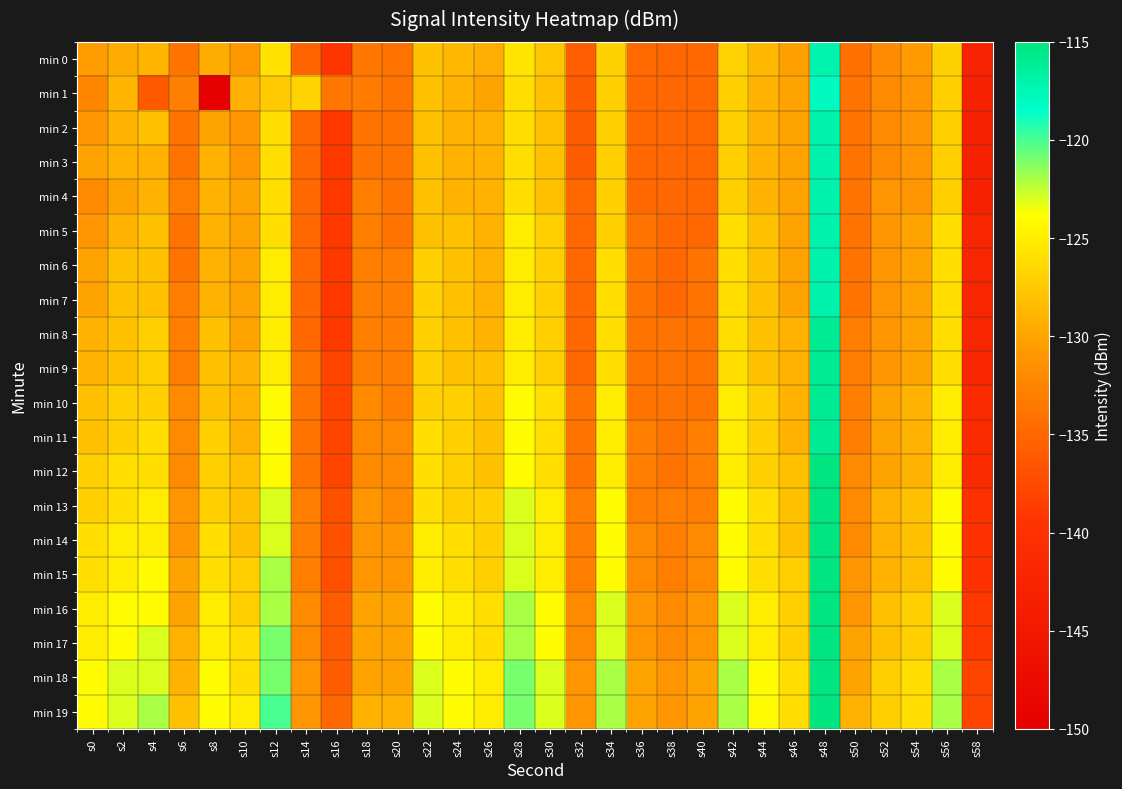

Reading left to right, list all the values displayed in this chart.

min 0: s0=-130.4	s2=-129.5	s4=-128.8	s6=-133.9	s8=-129.4	s10=-130.8	s12=-125.7	s14=-135.3	s16=-139.2	s18=-133.7	s20=-134.1	s22=-127.9	s24=-128.6	s26=-129.3	s28=-125.5	s30=-127.7	s32=-135.7	s34=-126.9	s36=-134.8	s38=-135.2	s40=-135.0	s42=-126.9	s44=-128.5	s46=-130.2	s48=-117.1	s50=-134.2	s52=-131.9	s54=-130.6	s56=-126.9	s58=-142.7
min 1: s0=-132.2	s2=-128.8	s4=-136.2	s6=-132.8	s8=-149.6	s10=-129.1	s12=-127.5	s14=-126.7	s16=-133.7	s18=-133.3	s20=-134.0	s22=-128.0	s24=-129.0	s26=-130.0	s28=-126.0	s30=-128.0	s32=-136.0	s34=-127.0	s36=-135.0	s38=-135.0	s40=-135.0	s42=-127.0	s44=-129.0	s46=-130.0	s48=-118.0	s50=-134.0	s52=-132.0	s54=-131.0	s56=-127.0	s58=-143.0
min 2: s0=-131.0	s2=-129.0	s4=-128.0	s6=-134.0	s8=-130.0	s10=-131.0	s12=-126.0	s14=-135.0	s16=-139.0	s18=-134.0	s20=-134.0	s22=-128.0	s24=-129.0	s26=-129.0	s28=-126.0	s30=-128.0	s32=-136.0	s34=-127.0	s36=-135.0	s38=-135.0	s40=-135.0	s42=-127.0	s44=-129.0	s46=-130.0	s48=-117.0	s50=-134.0	s52=-132.0	s54=-131.0	s56=-127.0	s58=-143.0
min 3: s0=-130.0	s2=-129.0	s4=-129.0	s6=-134.0	s8=-129.0	s10=-131.0	s12=-126.0	s14=-135.0	s16=-139.0	s18=-134.0	s20=-134.0	s22=-128.0	s24=-129.0	s26=-129.0	s28=-126.0	s30=-128.0	s32=-136.0	s34=-127.0	s36=-135.0	s38=-135.0	s40=-135.0	s42=-127.0	s44=-129.0	s46=-130.0	s48=-117.0	s50=-134.0	s52=-132.0	s54=-131.0	s56=-127.0	s58=-143.0
min 4: s0=-132.0	s2=-130.0	s4=-129.0	s6=-133.0	s8=-129.0	s10=-130.0	s12=-126.0	s14=-135.0	s16=-139.0	s18=-133.0	s20=-134.0	s22=-128.0	s24=-129.0	s26=-129.0	s28=-126.0	s30=-128.0	s32=-135.0	s34=-127.0	s36=-135.0	s38=-135.0	s40=-135.0	s42=-127.0	s44=-129.0	s46=-130.0	s48=-117.0	s50=-134.0	s52=-131.0	s54=-131.0	s56=-127.0	s58=-143.0
min 5: s0=-131.0	s2=-129.0	s4=-128.0	s6=-134.0	s8=-129.0	s10=-130.0	s12=-126.0	s14=-135.0	s16=-139.0	s18=-133.0	s20=-134.0	s22=-128.0	s24=-128.0	s26=-129.0	s28=-125.0	s30=-127.0	s32=-135.0	s34=-127.0	s36=-134.0	s38=-135.0	s40=-135.0	s42=-126.0	s44=-128.0	s46=-130.0	s48=-117.0	s50=-134.0	s52=-131.0	s54=-130.0	s56=-126.0	s58=-142.0
min 6: s0=-130.0	s2=-128.0	s4=-128.0	s6=-134.0	s8=-129.0	s10=-130.0	s12=-125.0	s14=-135.0	s16=-139.0	s18=-133.0	s20=-133.0	s22=-127.0	s24=-128.0	s26=-129.0	s28=-125.0	s30=-127.0	s32=-135.0	s34=-126.0	s36=-134.0	s38=-135.0	s40=-134.0	s42=-126.0	s44=-128.0	s46=-130.0	s48=-117.0	s50=-134.0	s52=-131.0	s54=-130.0	s56=-126.0	s58=-142.0
min 7: s0=-130.0	s2=-128.0	s4=-128.0	s6=-133.0	s8=-129.0	s10=-130.0	s12=-125.0	s14=-135.0	s16=-139.0	s18=-133.0	s20=-133.0	s22=-127.0	s24=-128.0	s26=-129.0	s28=-125.0	s30=-127.0	s32=-135.0	s34=-126.0	s36=-134.0	s38=-135.0	s40=-134.0	s42=-126.0	s44=-128.0	s46=-130.0	s48=-117.0	s50=-134.0	s52=-131.0	s54=-130.0	s56=-126.0	s58=-142.0
min 8: s0=-129.0	s2=-128.0	s4=-127.0	s6=-133.0	s8=-128.0	s10=-130.0	s12=-125.0	s14=-135.0	s16=-139.0	s18=-133.0	s20=-133.0	s22=-127.0	s24=-128.0	s26=-129.0	s28=-125.0	s30=-127.0	s32=-135.0	s34=-126.0	s36=-134.0	s38=-134.0	s40=-134.0	s42=-126.0	s44=-128.0	s46=-129.0	s48=-116.0	s50=-133.0	s52=-131.0	s54=-130.0	s56=-126.0	s58=-142.0
min 9: s0=-129.0	s2=-128.0	s4=-127.0	s6=-133.0	s8=-128.0	s10=-129.0	s12=-125.0	s14=-134.0	s16=-138.0	s18=-133.0	s20=-133.0	s22=-127.0	s24=-128.0	s26=-128.0	s28=-125.0	s30=-127.0	s32=-135.0	s34=-126.0	s36=-134.0	s38=-134.0	s40=-134.0	s42=-126.0	s44=-128.0	s46=-129.0	s48=-116.0	s50=-133.0	s52=-131.0	s54=-130.0	s56=-126.0	s58=-142.0
min 10: s0=-128.0	s2=-127.0	s4=-127.0	s6=-132.0	s8=-128.0	s10=-129.0	s12=-124.0	s14=-134.0	s16=-138.0	s18=-132.0	s20=-133.0	s22=-127.0	s24=-127.0	s26=-128.0	s28=-124.0	s30=-126.0	s32=-134.0	s34=-125.0	s36=-134.0	s38=-134.0	s40=-134.0	s42=-125.0	s44=-127.0	s46=-129.0	s48=-116.0	s50=-133.0	s52=-130.0	s54=-129.0	s56=-125.0	s58=-141.0
min 11: s0=-128.0	s2=-127.0	s4=-126.0	s6=-132.0	s8=-127.0	s10=-129.0	s12=-124.0	s14=-134.0	s16=-138.0	s18=-132.0	s20=-132.0	s22=-126.0	s24=-127.0	s26=-128.0	s28=-124.0	s30=-126.0	s32=-134.0	s34=-125.0	s36=-133.0	s38=-134.0	s40=-133.0	s42=-125.0	s44=-127.0	s46=-129.0	s48=-116.0	s50=-133.0	s52=-130.0	s54=-129.0	s56=-125.0	s58=-141.0
min 12: s0=-127.0	s2=-126.0	s4=-126.0	s6=-132.0	s8=-127.0	s10=-128.0	s12=-124.0	s14=-134.0	s16=-138.0	s18=-132.0	s20=-132.0	s22=-126.0	s24=-127.0	s26=-128.0	s28=-124.0	s30=-126.0	s32=-134.0	s34=-125.0	s36=-133.0	s38=-134.0	s40=-133.0	s42=-125.0	s44=-127.0	s46=-128.0	s48=-115.0	s50=-132.0	s52=-130.0	s54=-129.0	s56=-125.0	s58=-141.0
min 13: s0=-127.0	s2=-126.0	s4=-125.0	s6=-131.0	s8=-127.0	s10=-128.0	s12=-123.0	s14=-133.0	s16=-137.0	s18=-131.0	s20=-132.0	s22=-126.0	s24=-127.0	s26=-127.0	s28=-123.0	s30=-125.0	s32=-133.0	s34=-124.0	s36=-133.0	s38=-133.0	s40=-133.0	s42=-124.0	s44=-126.0	s46=-128.0	s48=-115.0	s50=-132.0	s52=-129.0	s54=-128.0	s56=-124.0	s58=-140.0
min 14: s0=-126.0	s2=-125.0	s4=-125.0	s6=-131.0	s8=-126.0	s10=-128.0	s12=-123.0	s14=-133.0	s16=-137.0	s18=-131.0	s20=-131.0	s22=-125.0	s24=-126.0	s26=-127.0	s28=-123.0	s30=-125.0	s32=-133.0	s34=-124.0	s36=-132.0	s38=-133.0	s40=-132.0	s42=-124.0	s44=-126.0	s46=-128.0	s48=-115.0	s50=-132.0	s52=-129.0	s54=-128.0	s56=-124.0	s58=-140.0
min 15: s0=-126.0	s2=-125.0	s4=-124.0	s6=-130.0	s8=-126.0	s10=-127.0	s12=-122.0	s14=-133.0	s16=-137.0	s18=-131.0	s20=-131.0	s22=-125.0	s24=-126.0	s26=-127.0	s28=-123.0	s30=-125.0	s32=-133.0	s34=-124.0	s36=-132.0	s38=-133.0	s40=-132.0	s42=-124.0	s44=-126.0	s46=-127.0	s48=-114.0	s50=-131.0	s52=-129.0	s54=-128.0	s56=-124.0	s58=-140.0
min 16: s0=-125.0	s2=-124.0	s4=-124.0	s6=-130.0	s8=-125.0	s10=-127.0	s12=-122.0	s14=-132.0	s16=-136.0	s18=-130.0	s20=-130.0	s22=-124.0	s24=-125.0	s26=-126.0	s28=-122.0	s30=-124.0	s32=-132.0	s34=-123.0	s36=-131.0	s38=-132.0	s40=-131.0	s42=-123.0	s44=-125.0	s46=-127.0	s48=-114.0	s50=-131.0	s52=-128.0	s54=-127.0	s56=-123.0	s58=-139.0
min 17: s0=-125.0	s2=-124.0	s4=-123.0	s6=-129.0	s8=-125.0	s10=-126.0	s12=-121.0	s14=-132.0	s16=-136.0	s18=-130.0	s20=-130.0	s22=-124.0	s24=-125.0	s26=-126.0	s28=-122.0	s30=-124.0	s32=-132.0	s34=-123.0	s36=-131.0	s38=-132.0	s40=-131.0	s42=-123.0	s44=-125.0	s46=-127.0	s48=-113.0	s50=-130.0	s52=-128.0	s54=-127.0	s56=-123.0	s58=-139.0
min 18: s0=-124.0	s2=-123.0	s4=-123.0	s6=-129.0	s8=-124.0	s10=-126.0	s12=-121.0	s14=-131.0	s16=-136.0	s18=-130.0	s20=-130.0	s22=-123.0	s24=-124.0	s26=-125.0	s28=-121.0	s30=-123.0	s32=-131.0	s34=-122.0	s36=-130.0	s38=-131.0	s40=-130.0	s42=-122.0	s44=-124.0	s46=-126.0	s48=-113.0	s50=-130.0	s52=-127.0	s54=-126.0	s56=-122.0	s58=-138.0
min 19: s0=-124.0	s2=-123.0	s4=-122.0	s6=-128.0	s8=-124.0	s10=-125.0	s12=-120.0	s14=-131.0	s16=-135.0	s18=-129.0	s20=-129.0	s22=-123.0	s24=-124.0	s26=-125.0	s28=-121.0	s30=-123.0	s32=-131.0	s34=-122.0	s36=-130.0	s38=-131.0	s40=-130.0	s42=-122.0	s44=-124.0	s46=-126.0	s48=-112.0	s50=-129.0	s52=-127.0	s54=-126.0	s56=-122.0	s58=-138.0